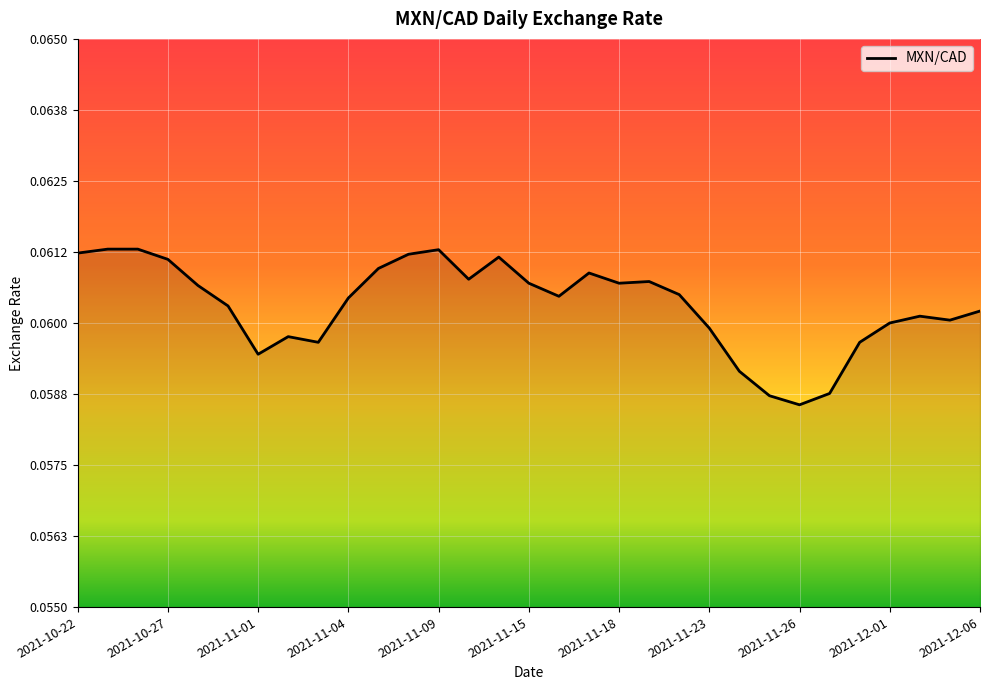

How many lines are shown in the chart?

1